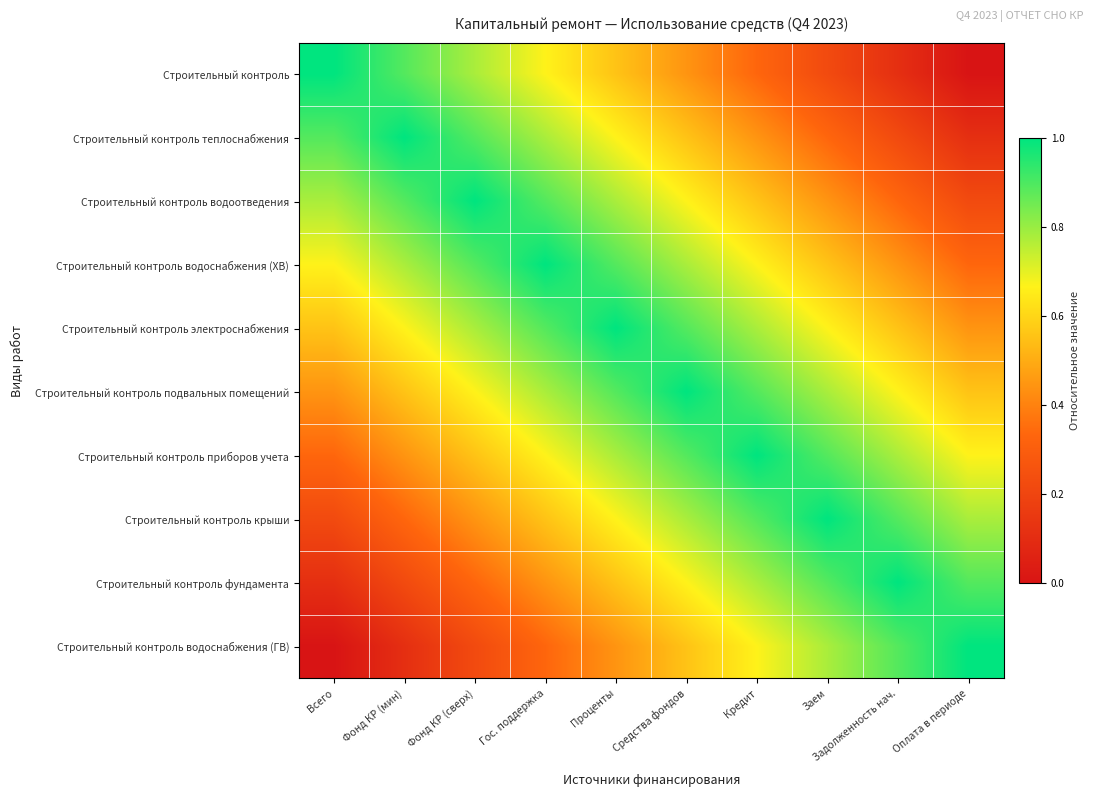

What is the spread (max minus min) of values at Оплата в периоде?

1.0